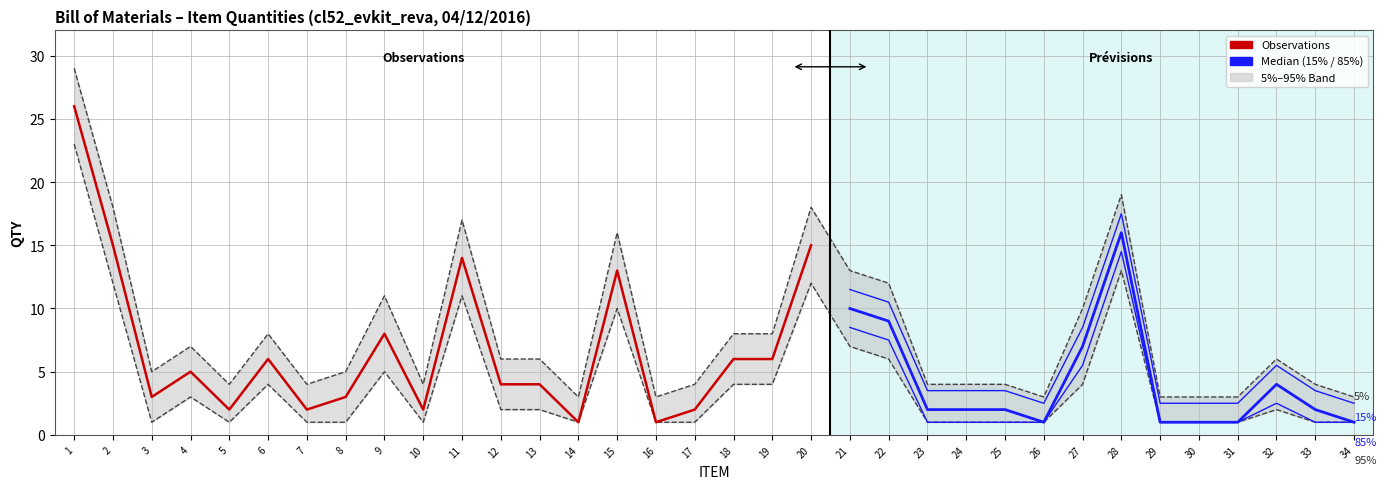

Between 34 and 13, which is larger?

13